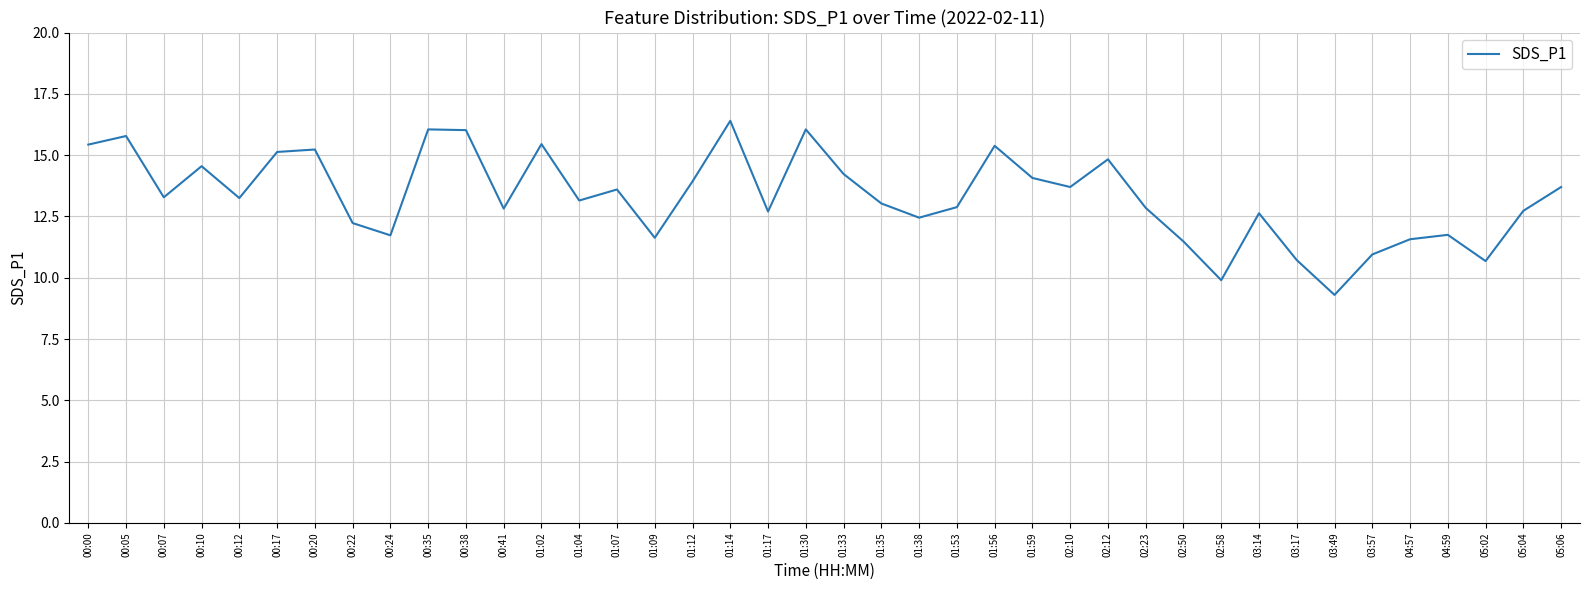

How many categories are shown in the chart?

40